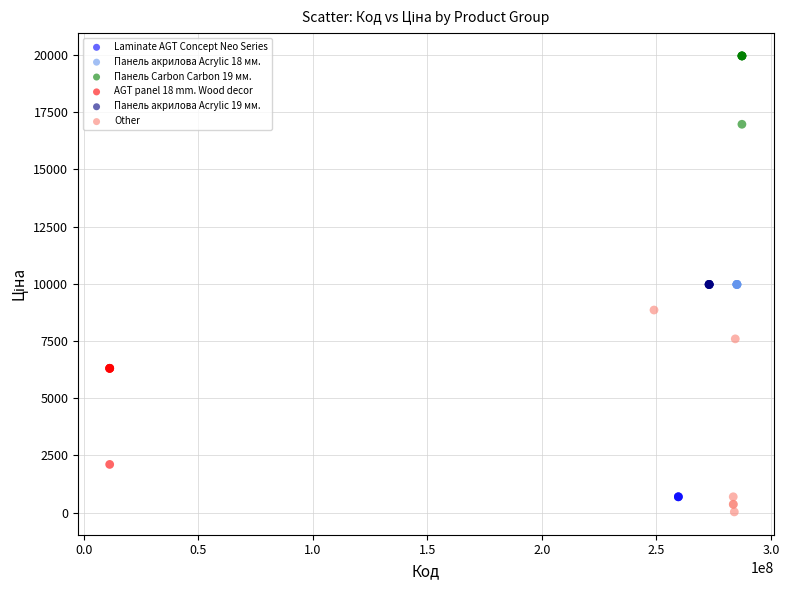

Which series contains the highest Y value?

Панель Carbon Carbon 19 мм.